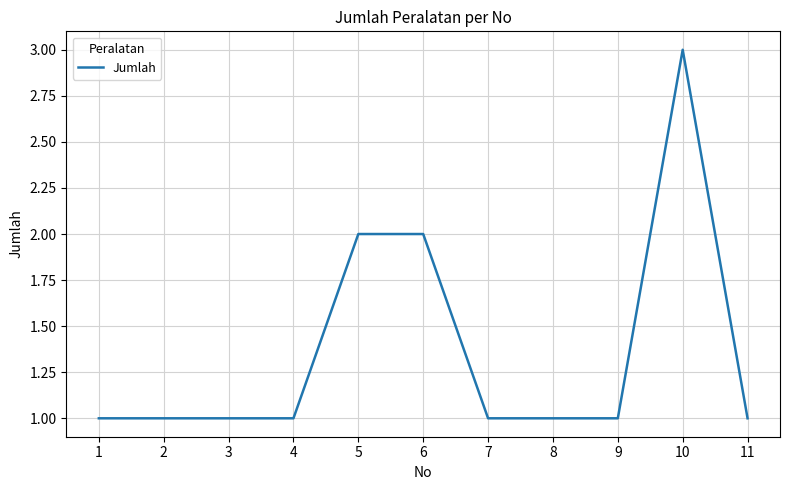

True or false: the data shows 1 at 9.

True